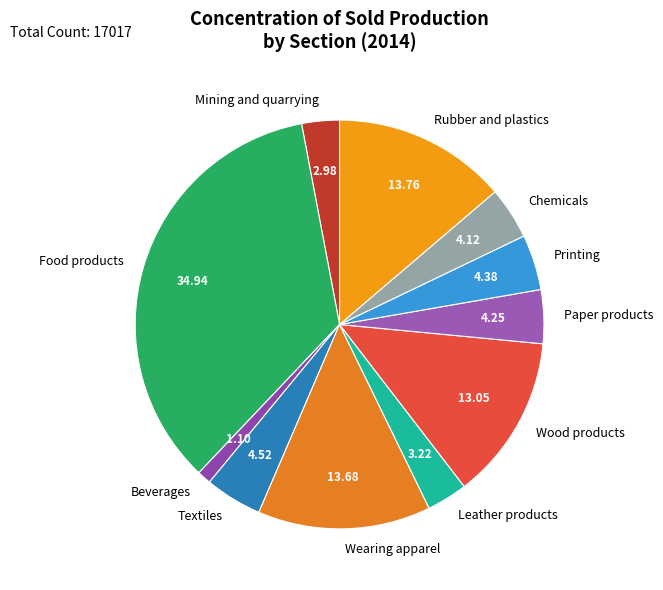

Do Food products and Printing together represent more than half of the pie?

No